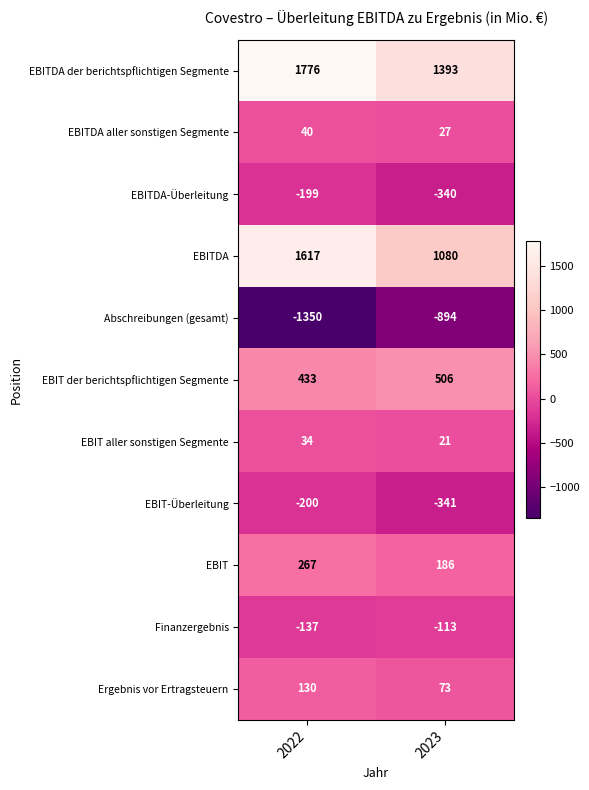

What is the difference between the EBITDA aller sonstigen Segmente values at 2023 and 2022?

13